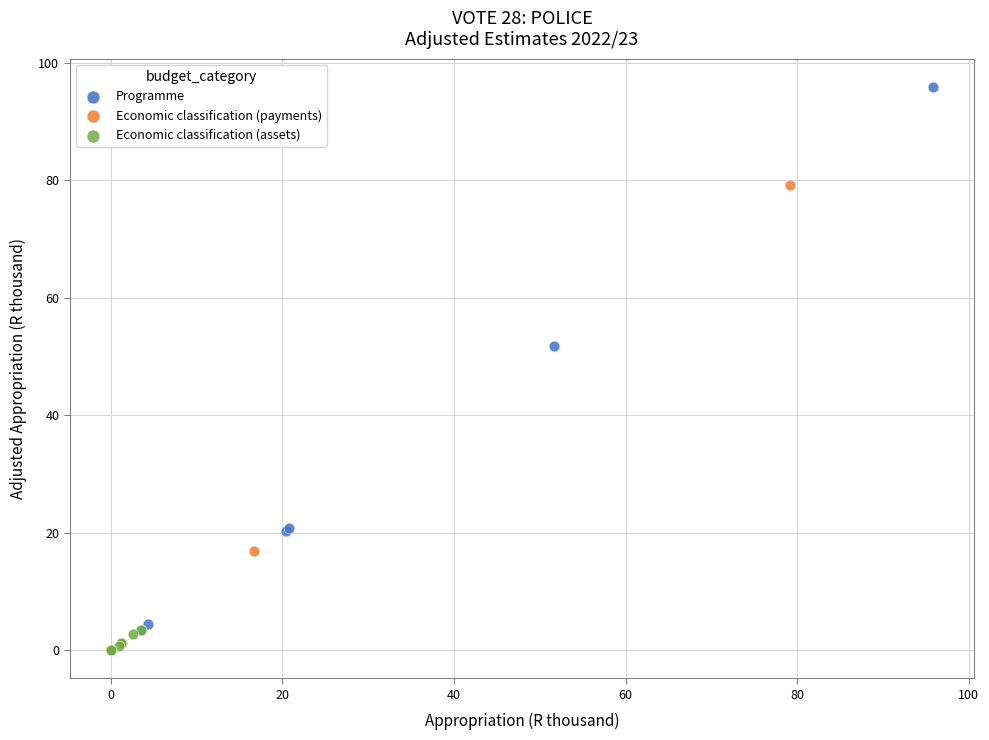

Which series contains the highest Y value?

Programme